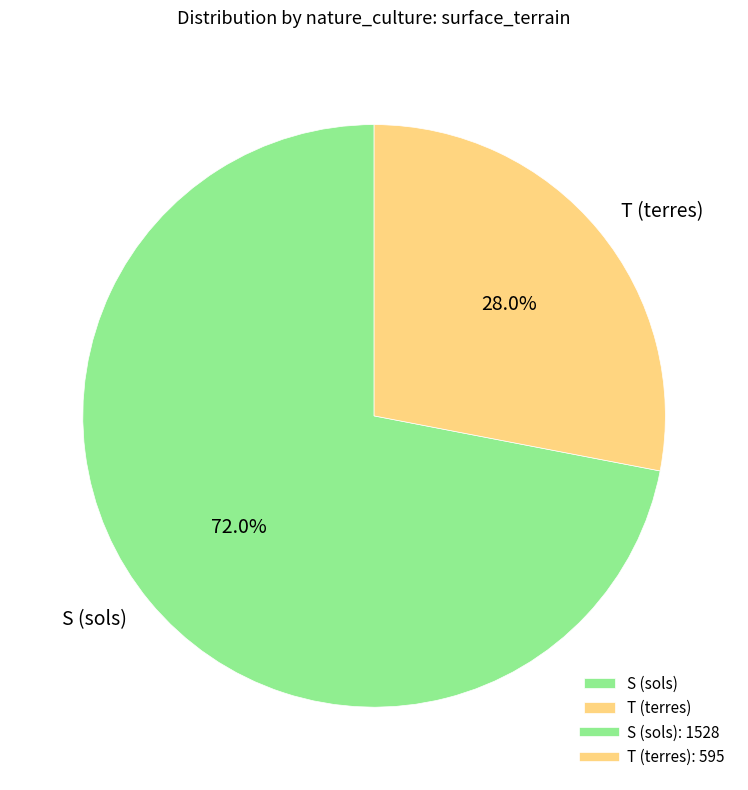

How many segments does this pie chart have?

2